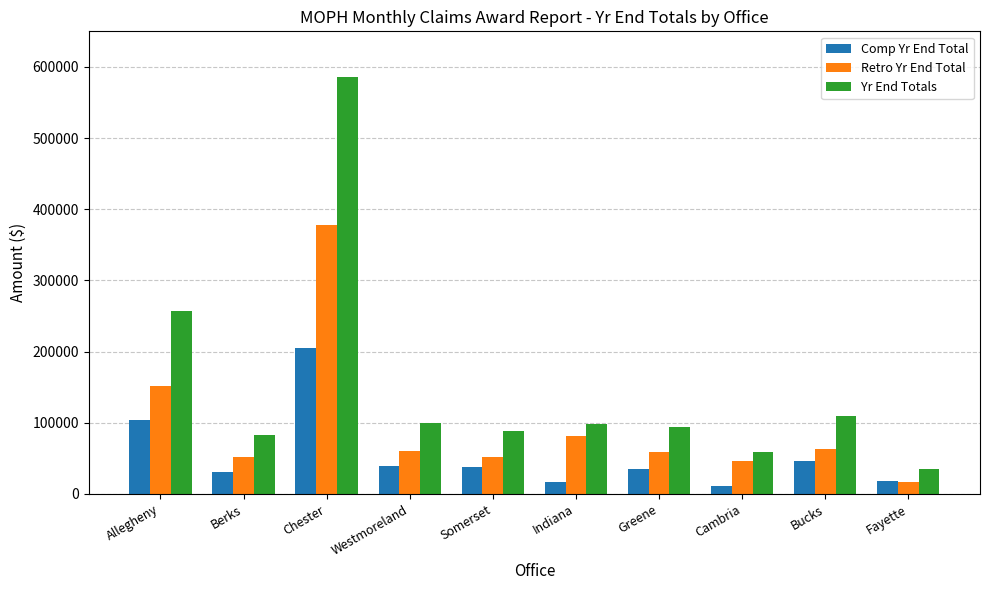

Which series has the largest total across all categories?

Yr End Totals